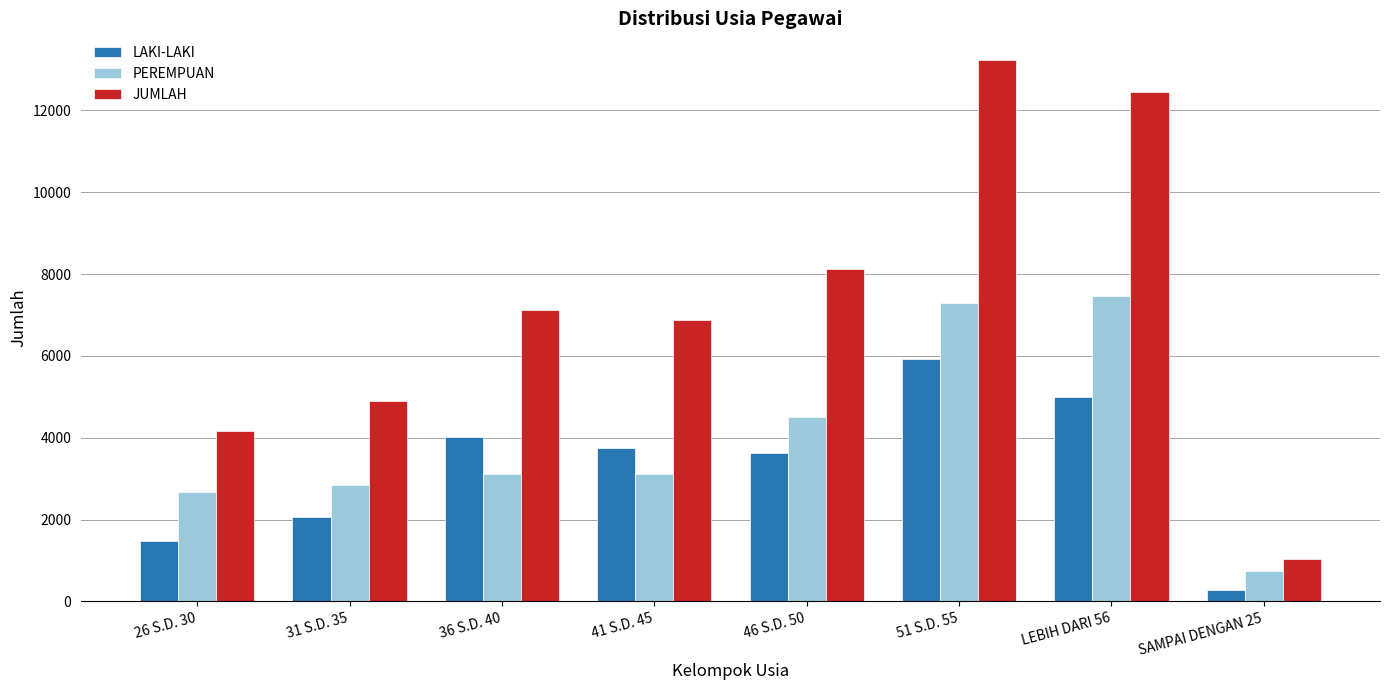

What is the difference between the second highest and second lowest values in the JUMLAH series?

8302